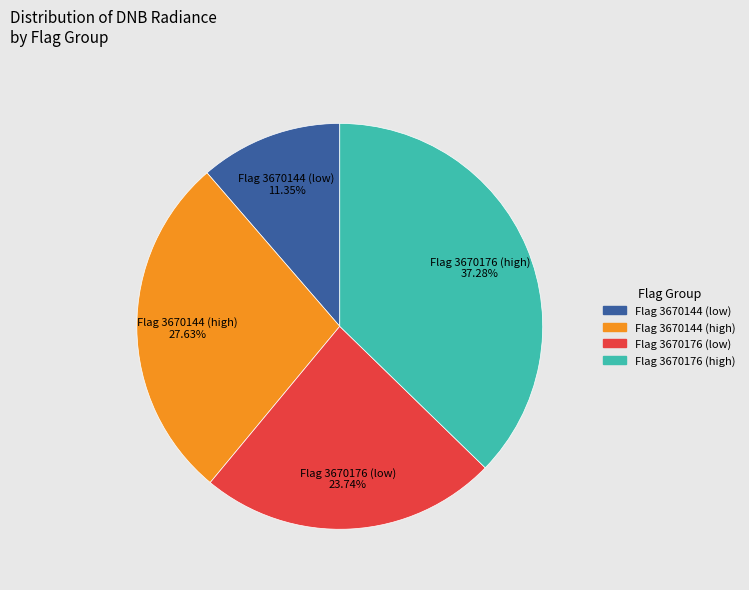

Is there any slice that represents more than half of the pie?

No